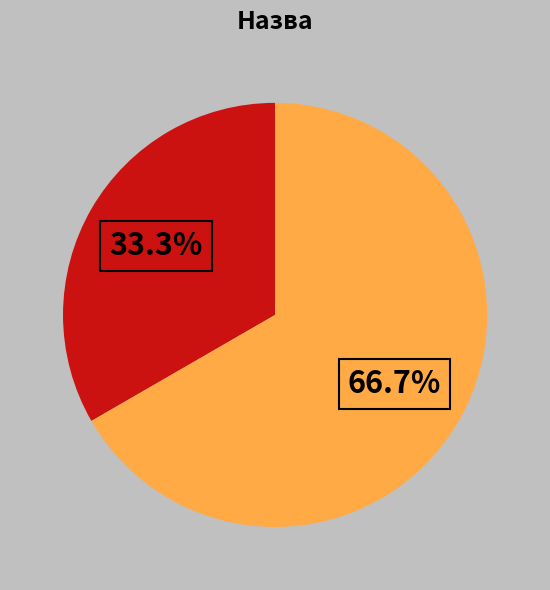

Is there any slice that represents more than half of the pie?

Yes